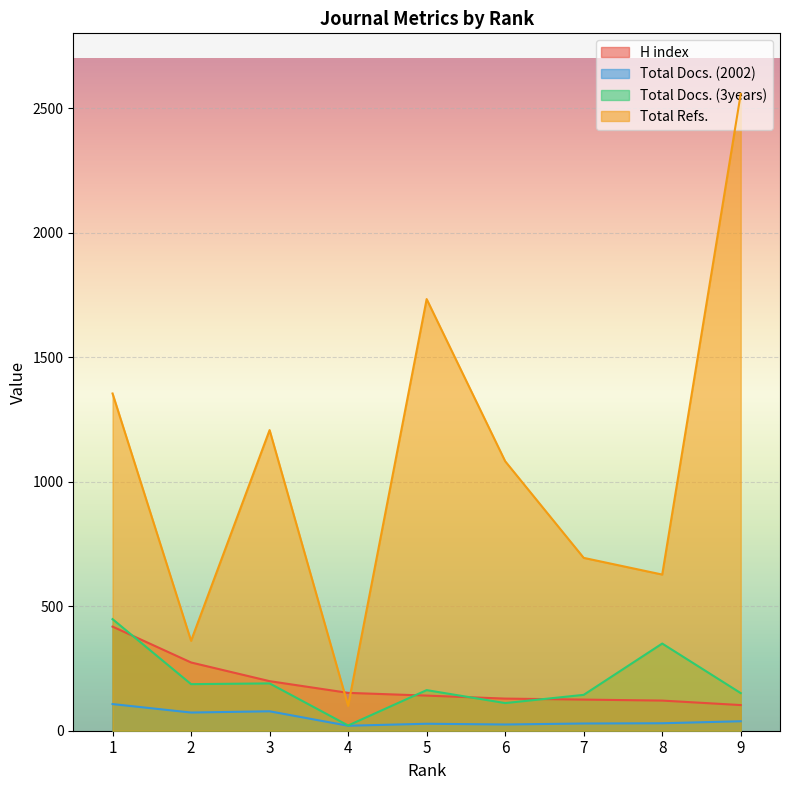

Reading left to right, extract all data points from this chart.

H index: 1=418	2=274	3=199	4=152	5=141	6=129	7=125	8=121	9=103
Total Docs. (2002): 1=107	2=73	3=78	4=20	5=28	6=25	7=29	8=30	9=38
Total Docs. (3years): 1=448	2=187	3=190	4=21	5=163	6=111	7=144	8=350	9=151
Total Refs.: 1=1354	2=361	3=1207	4=100	5=1733	6=1082	7=694	8=627	9=2557